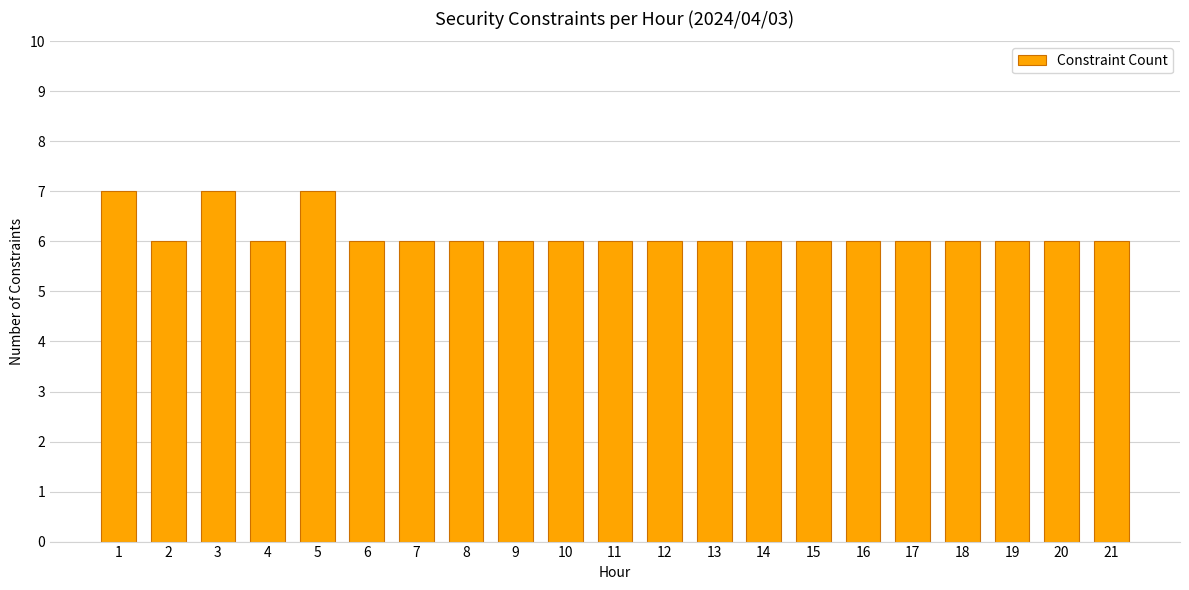

Reading left to right, extract all data points from this chart.

7	6	7	6	7	6	6	6	6	6	6	6	6	6	6	6	6	6	6	6	6